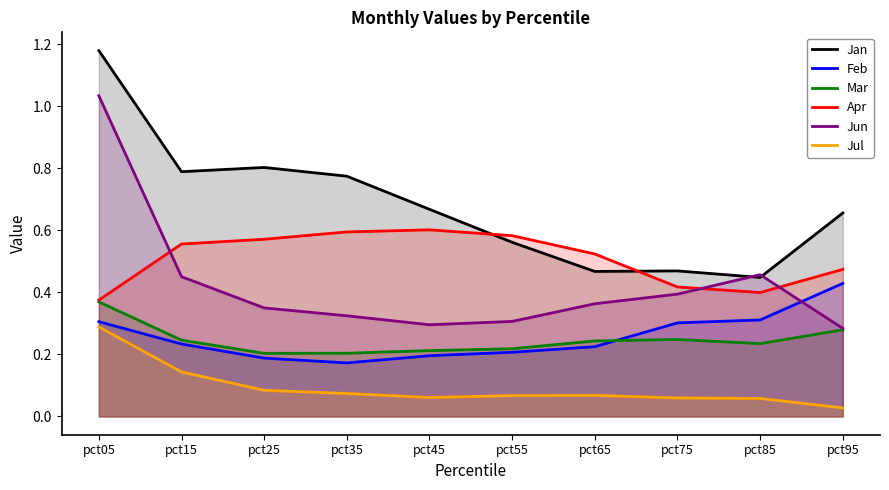

Which series has the largest total across all categories?

Jan